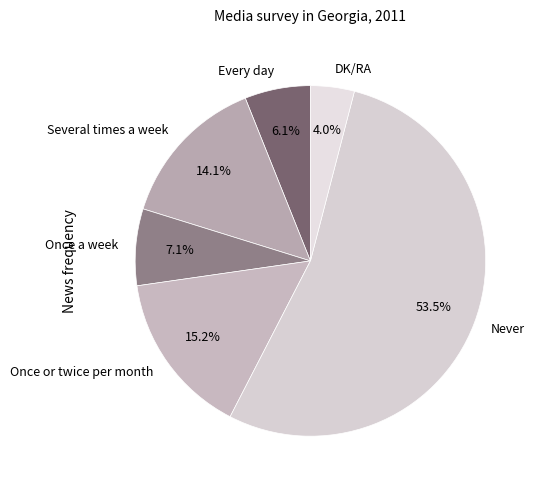

Which category has the smallest portion of the pie?

DK/RA